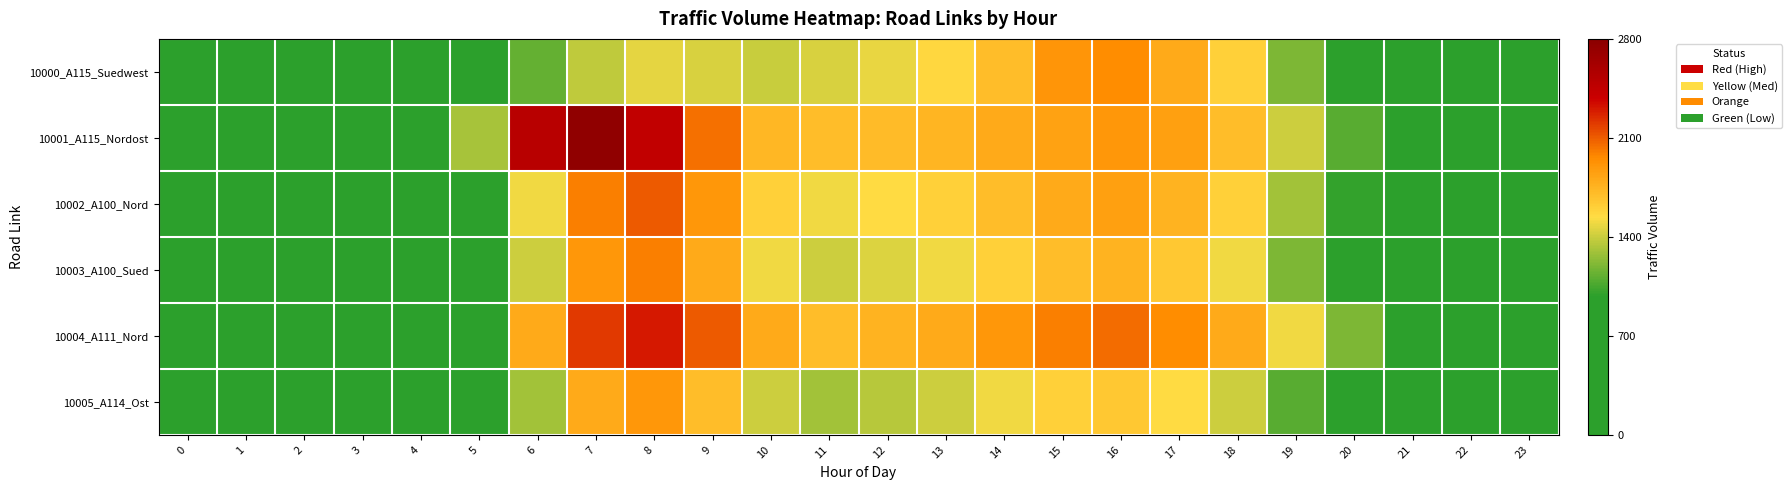

Rank the series at 12 from highest to lowest value.

10004_A111_Nord, 10001_A115_Nordost, 10002_A100_Nord, 10000_A115_Suedwest, 10003_A100_Sued, 10005_A114_Ost